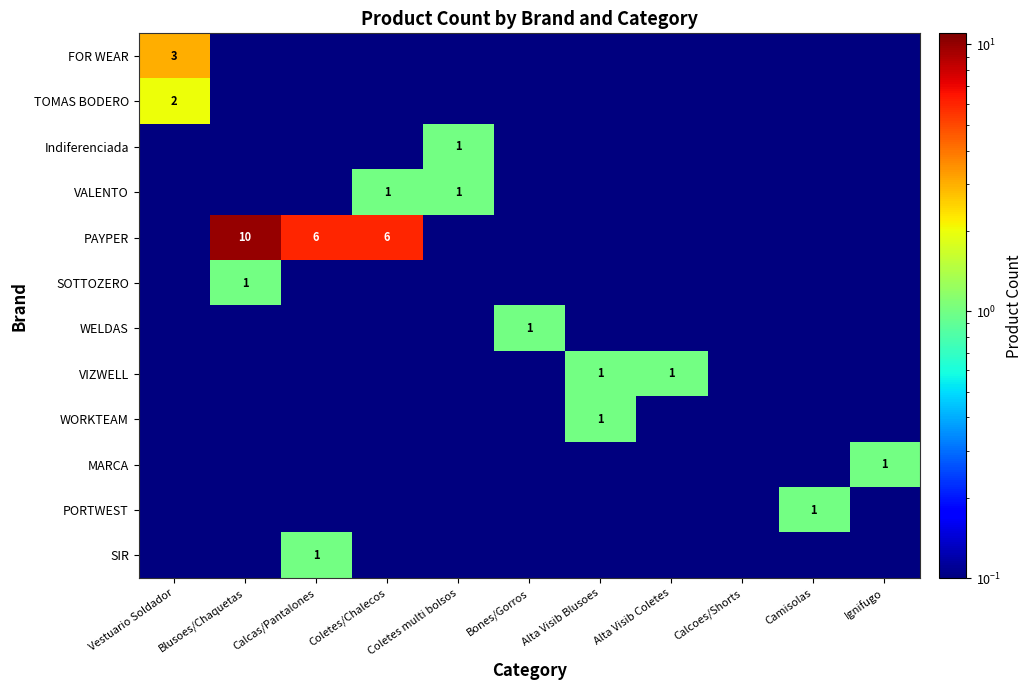

The value of WELDAS at Bones/Gorros is 1.0. True or false?

True